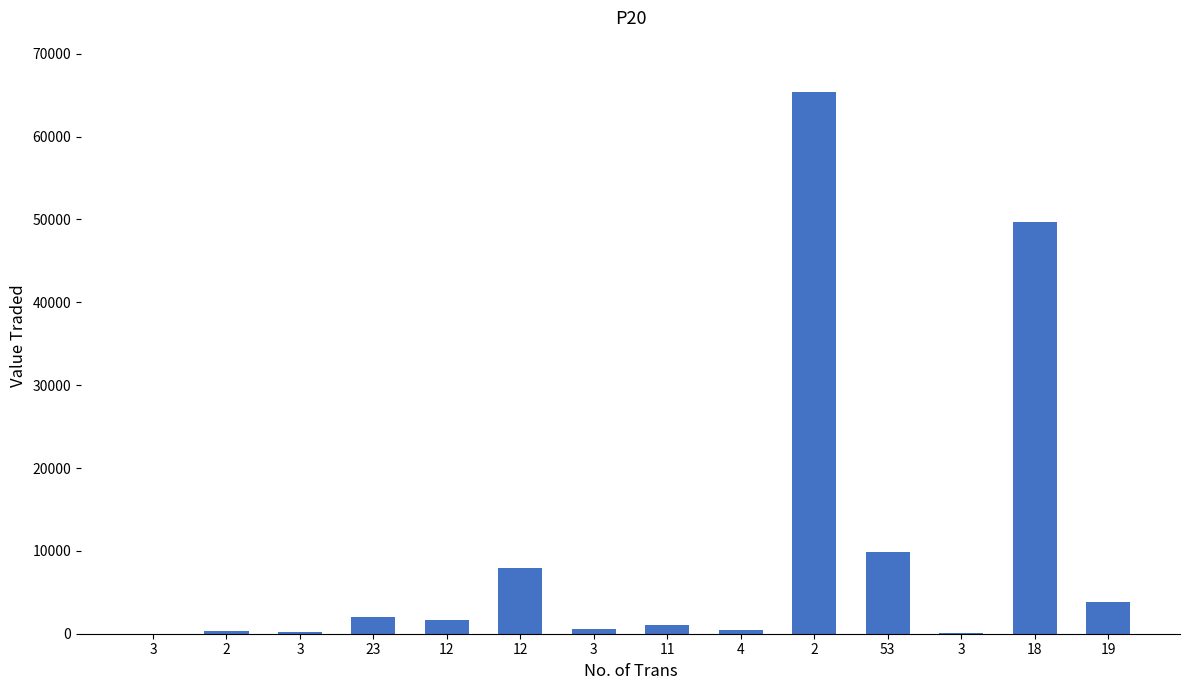

What is the value of the 9th bar from the left?

426